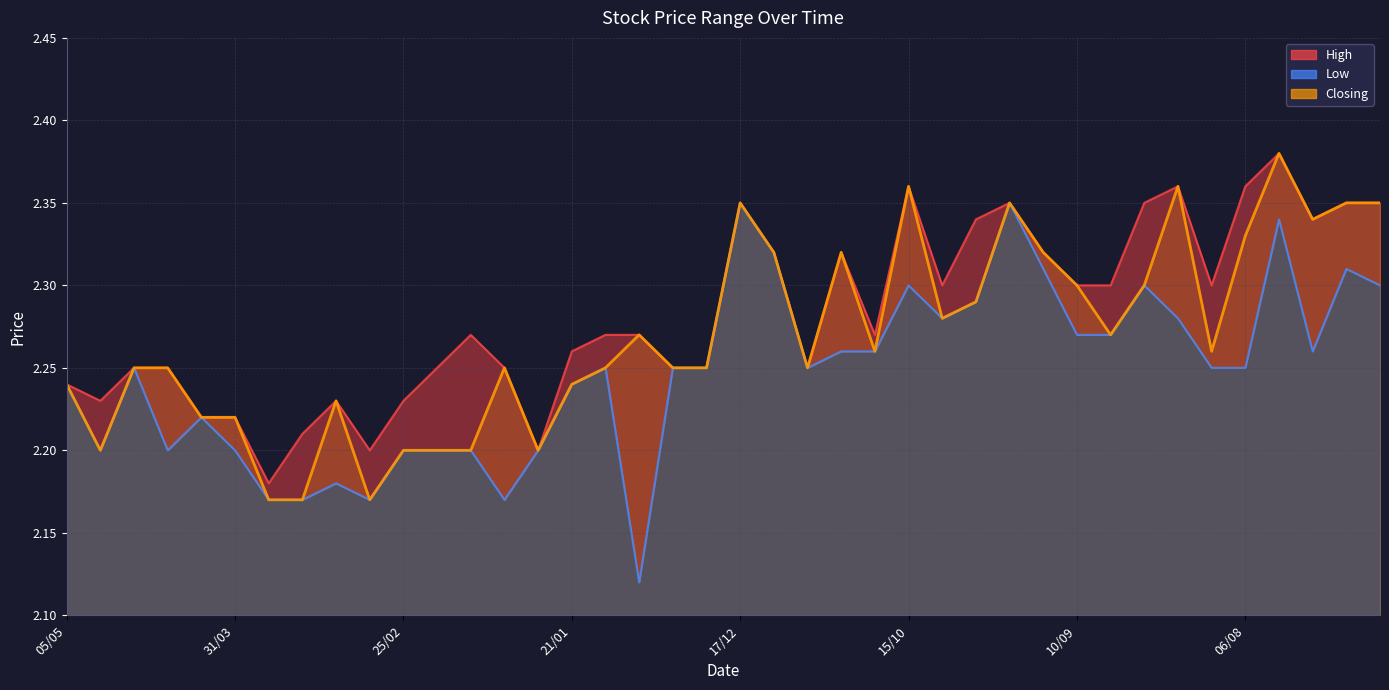

The Low series shows 2.3 at 20/08. True or false?

True